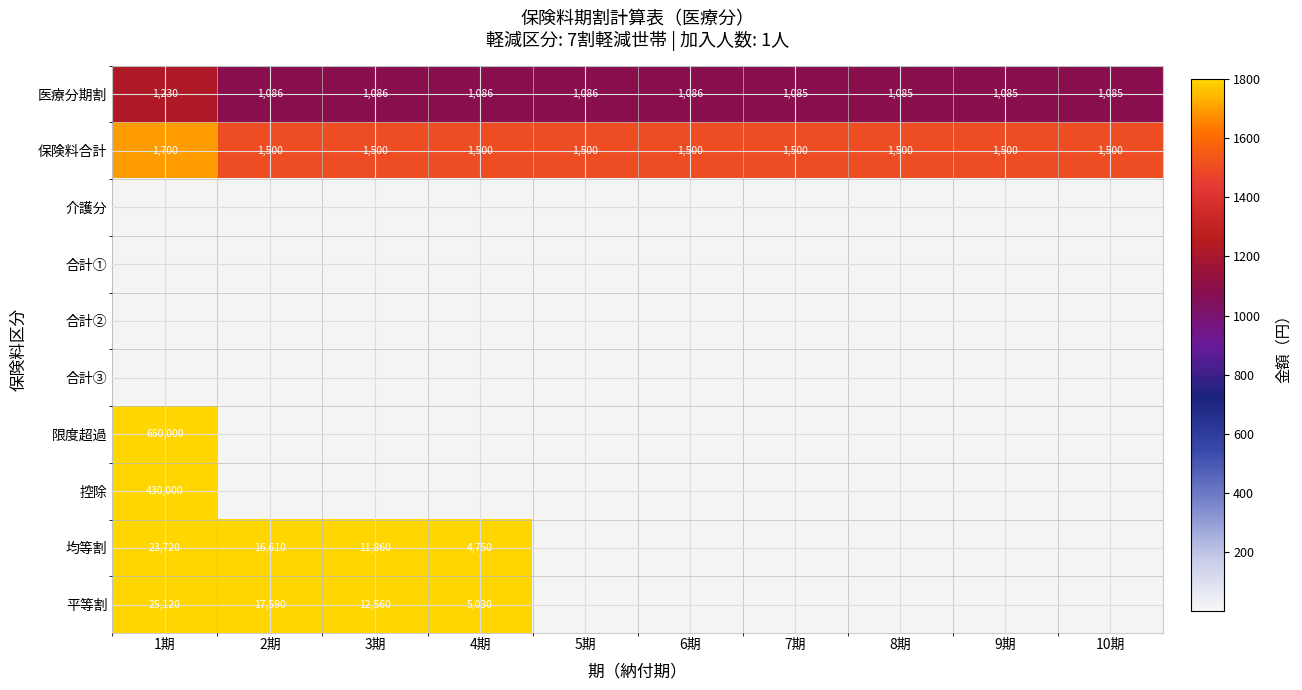

Is it true that 医療分期割 equals 1085 at 7期?

True